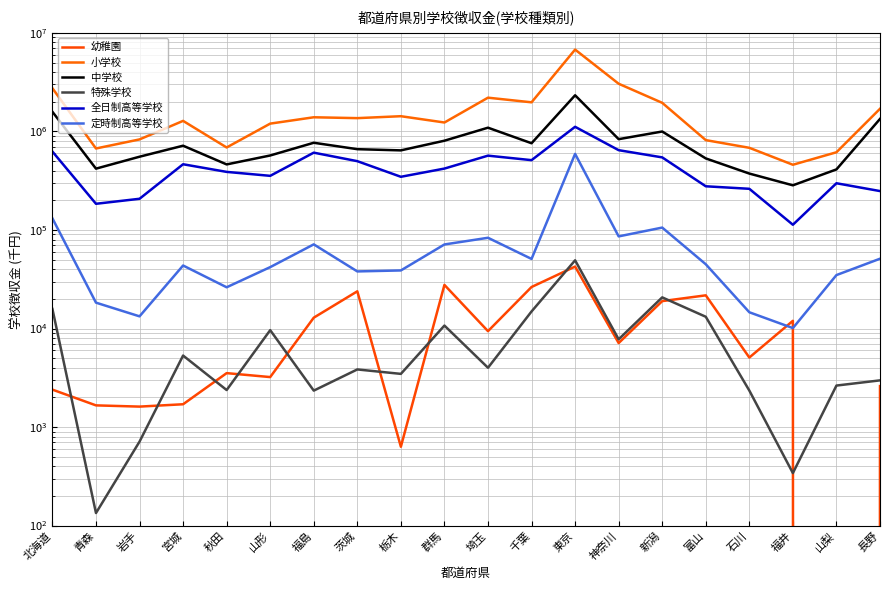

Which has a higher value, 群馬 or 栃木?

群馬